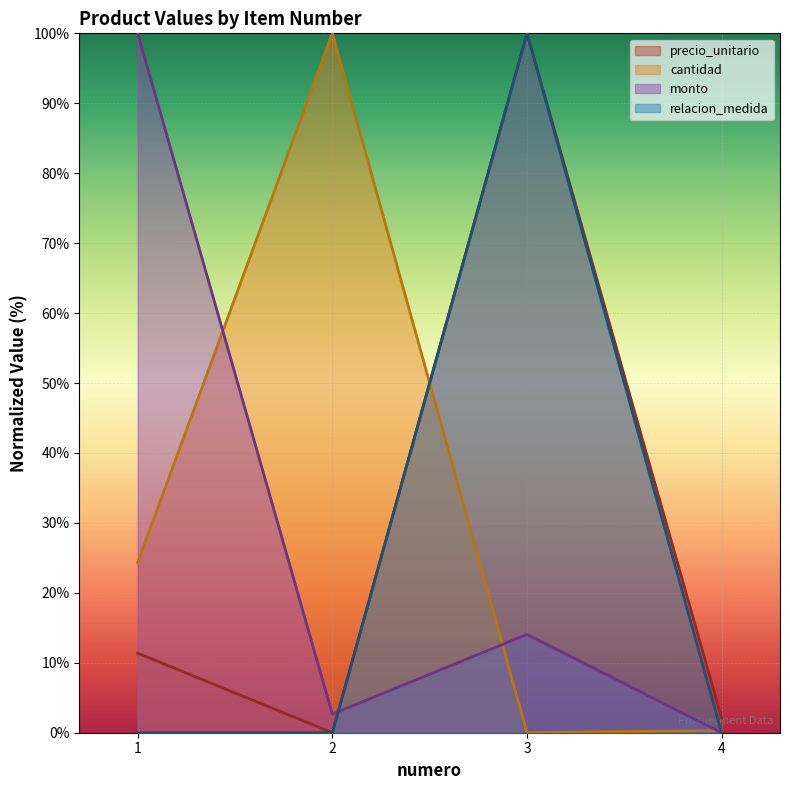

Rank the categories by precio_unitario value from highest to lowest.

3, 1, 4, 2